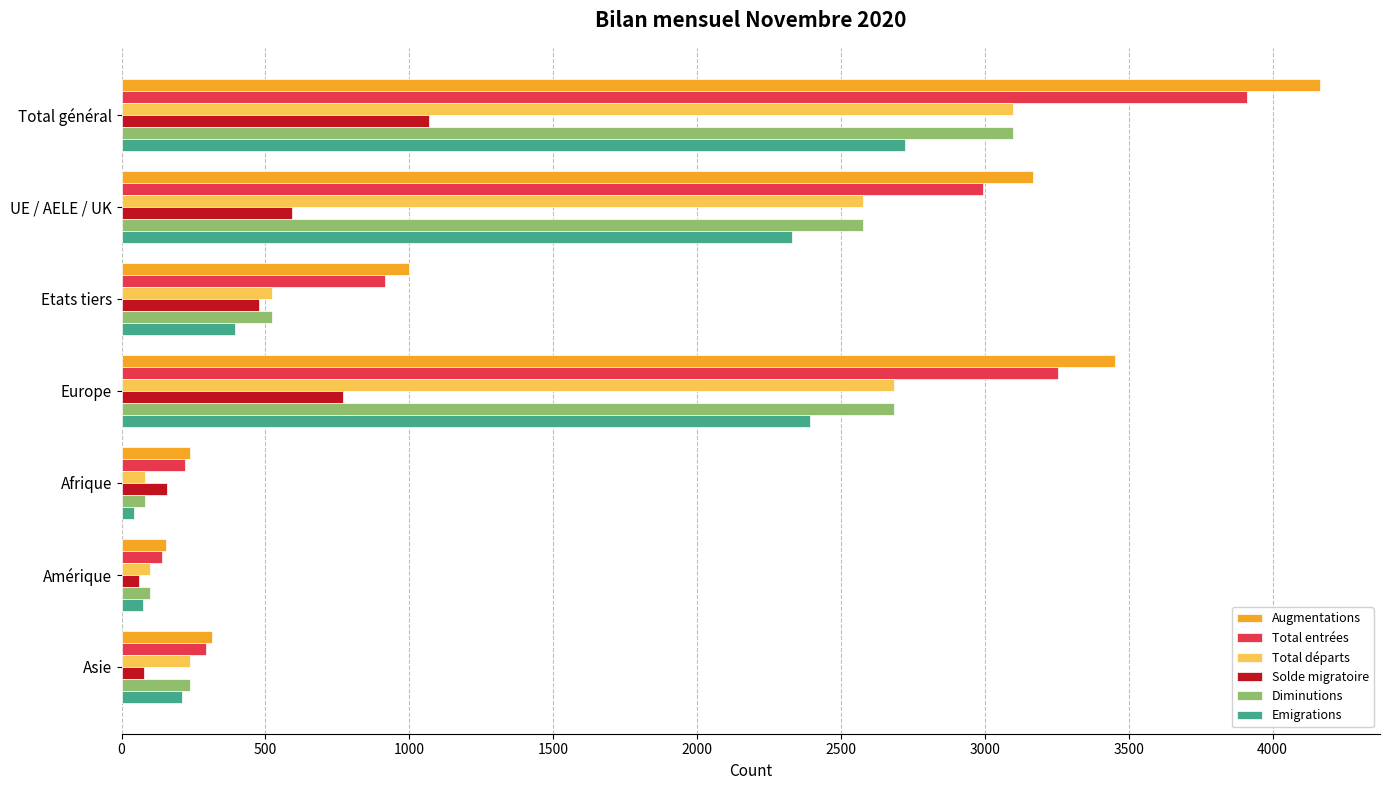

Which series changed the most between UE / AELE / UK and Asie?

Augmentations